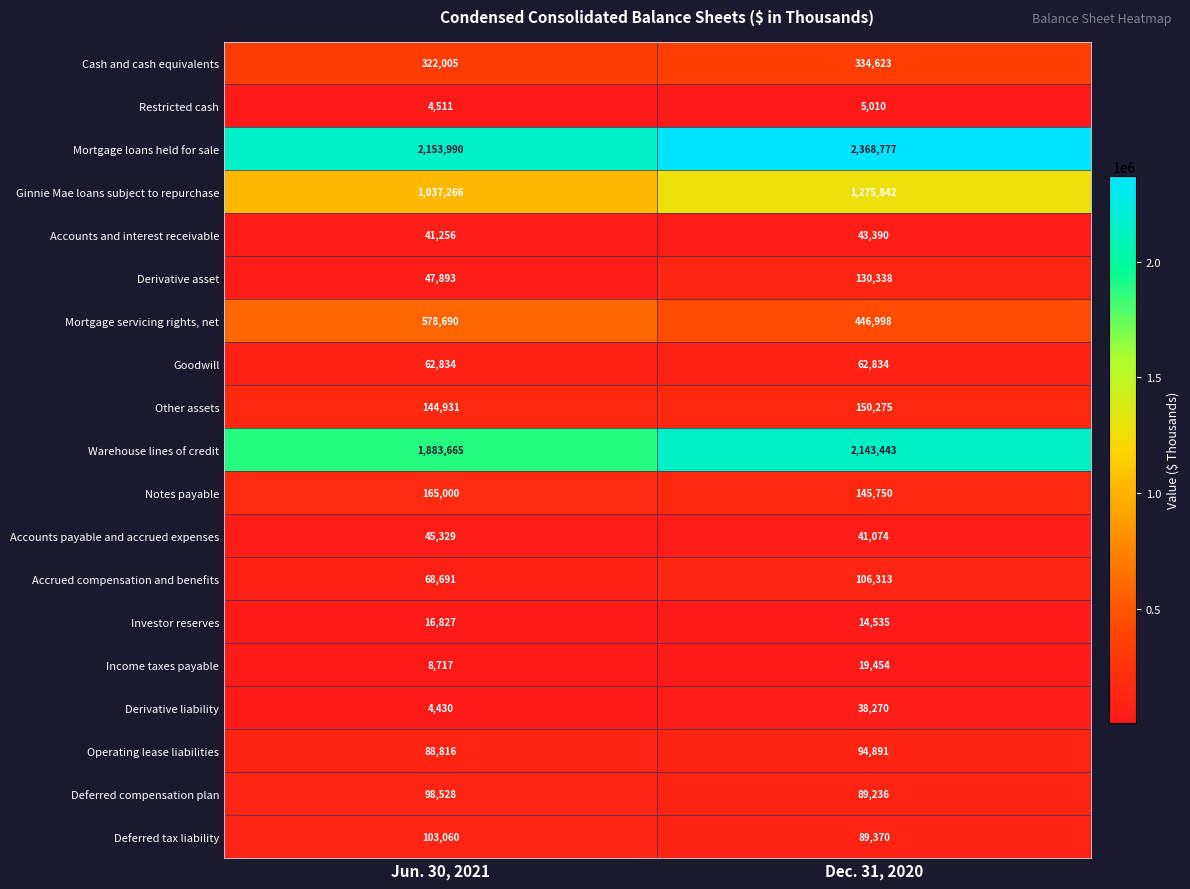

List the series in order of their peak value, lowest first.

Restricted cash, Investor reserves, Income taxes payable, Derivative liability, Accounts and interest receivable, Accounts payable and accrued expenses, Goodwill, Operating lease liabilities, Deferred compensation plan, Deferred tax liability, Accrued compensation and benefits, Derivative asset, Other assets, Notes payable, Cash and cash equivalents, Mortgage servicing rights, net, Ginnie Mae loans subject to repurchase, Warehouse lines of credit, Mortgage loans held for sale